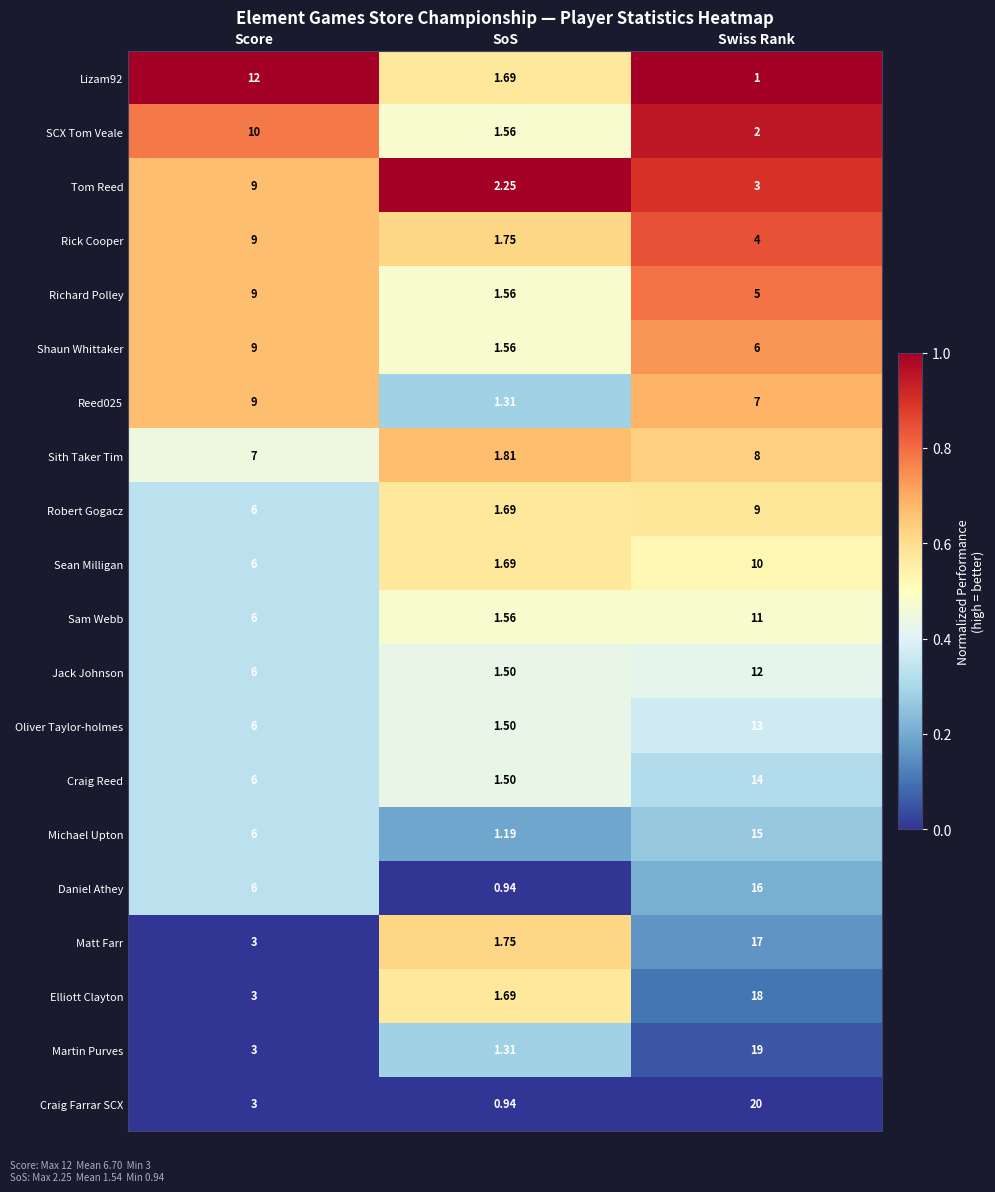

Which label corresponds to the smallest value in the chart?

SoS